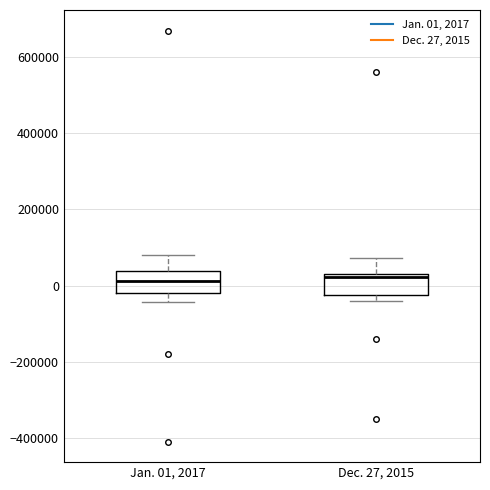

Where is the lower edge of the box for Dec. 27, 2015 on the y-axis? The values are not printed on the chart, so give them approximately, as read against the axis.

-20000